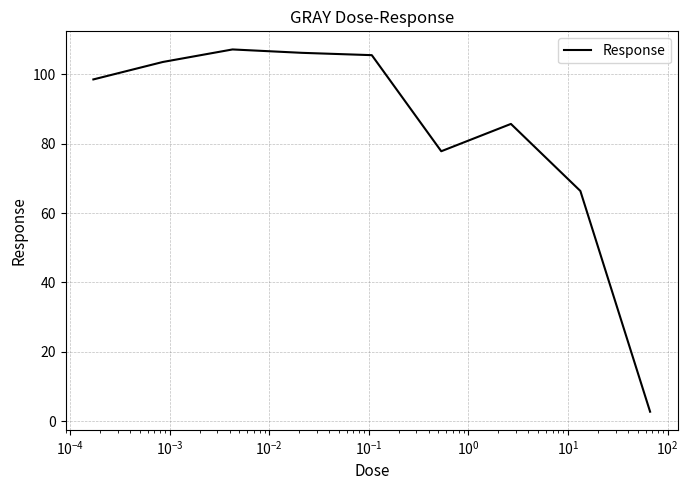

What is the maximum value shown in the chart?

107.1